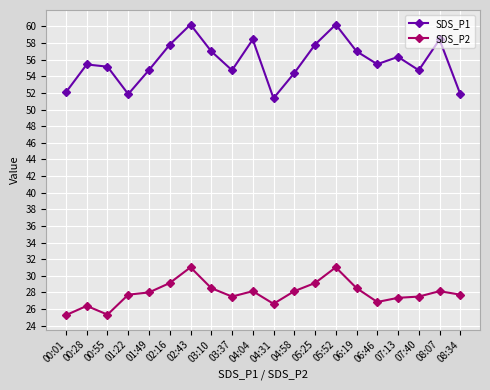

True or false: SDS_P2 and SDS_P1 cross at least once.

False